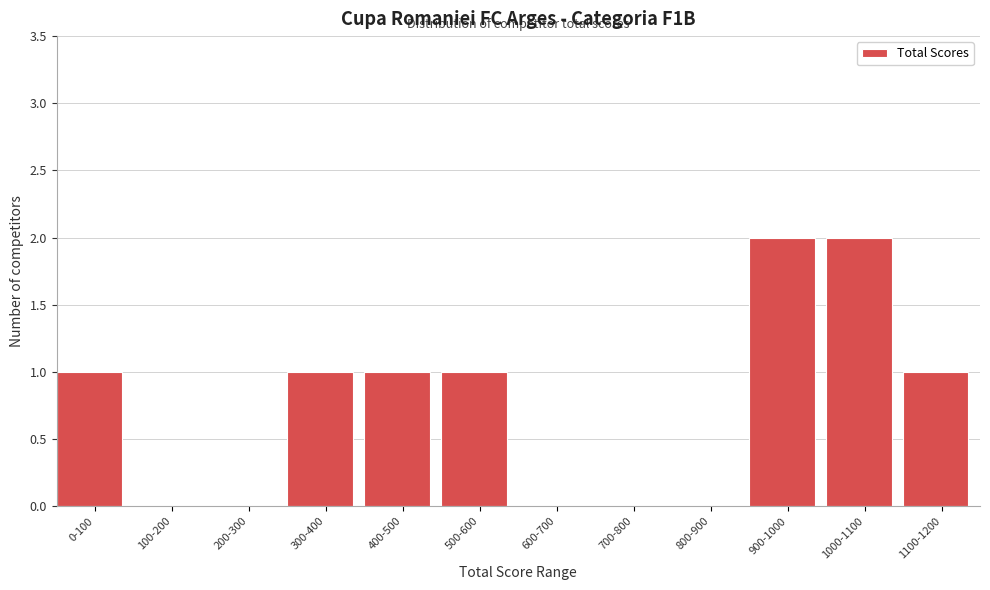

Reading left to right, list all the values displayed in this chart.

0-100=1	100-200=0	200-300=0	300-400=1	400-500=1	500-600=1	600-700=0	700-800=0	800-900=0	900-1000=2	1000-1100=2	1100-1200=1